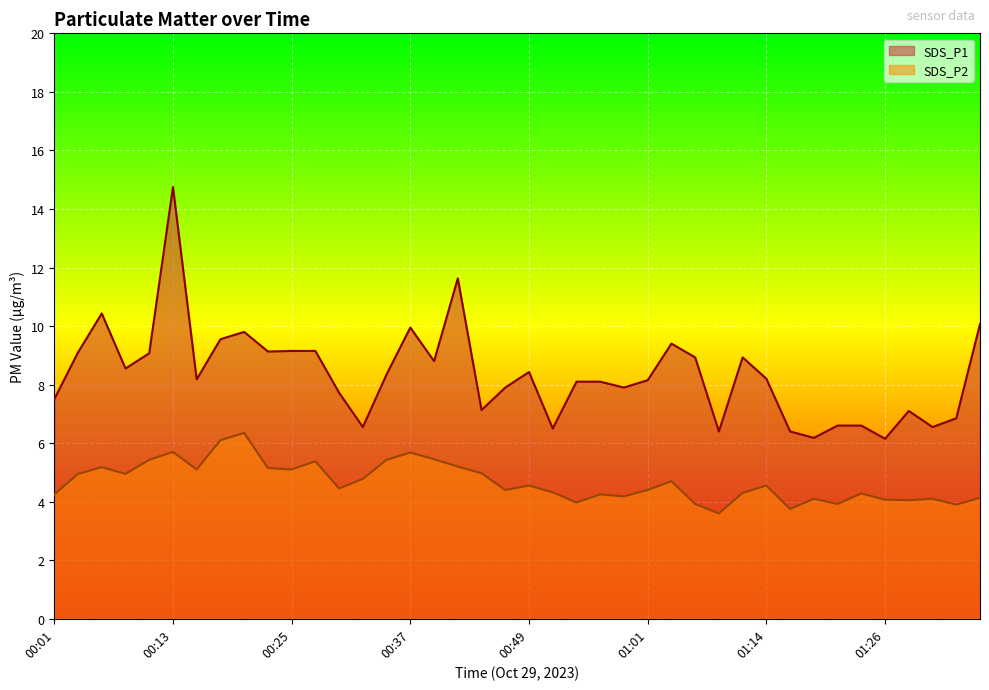

Is the value of SDS_P2 at 01:19 greater than the value of SDS_P1 at 01:01?

No